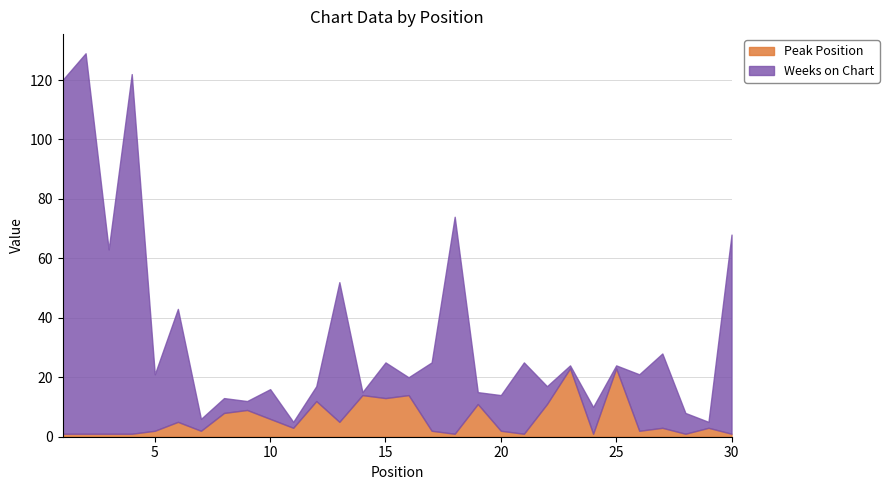

The Weeks on Chart series shows 15 at 6. True or false?

False